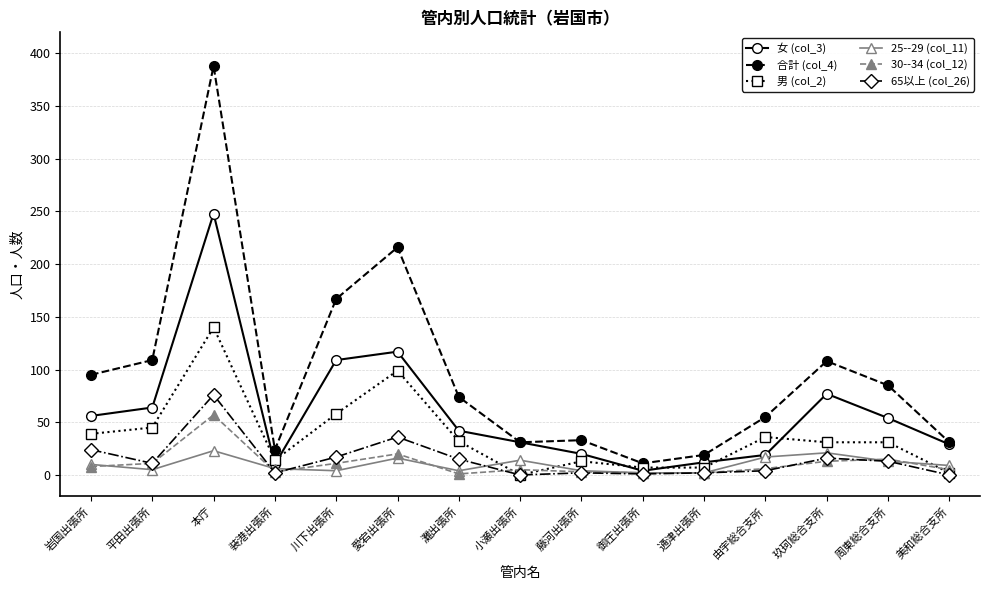

How many lines are shown in the chart?

6